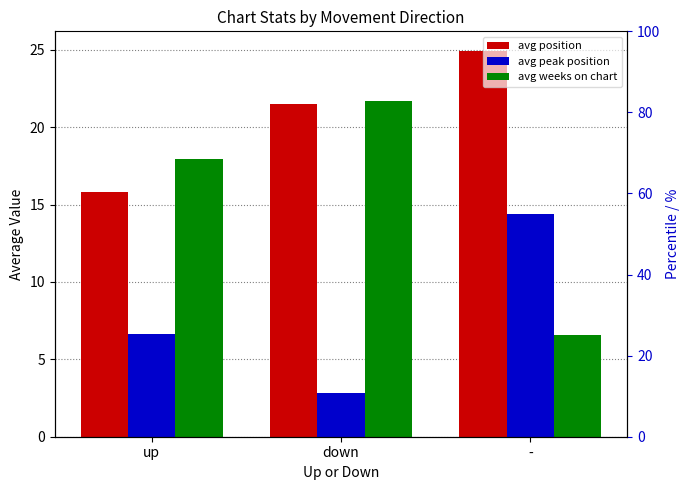

Is it true that avg peak position equals 25.7 at -?

False